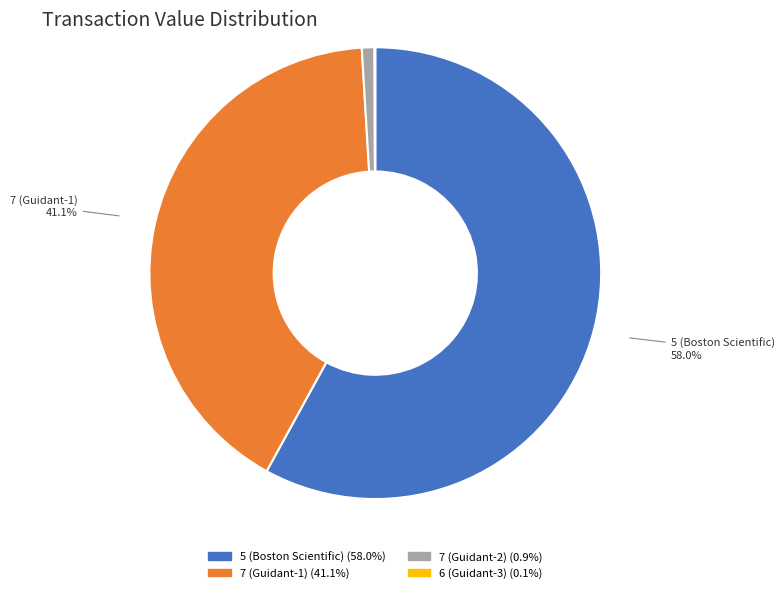

Which category has the biggest portion of the pie?

5 (Boston Scientific)